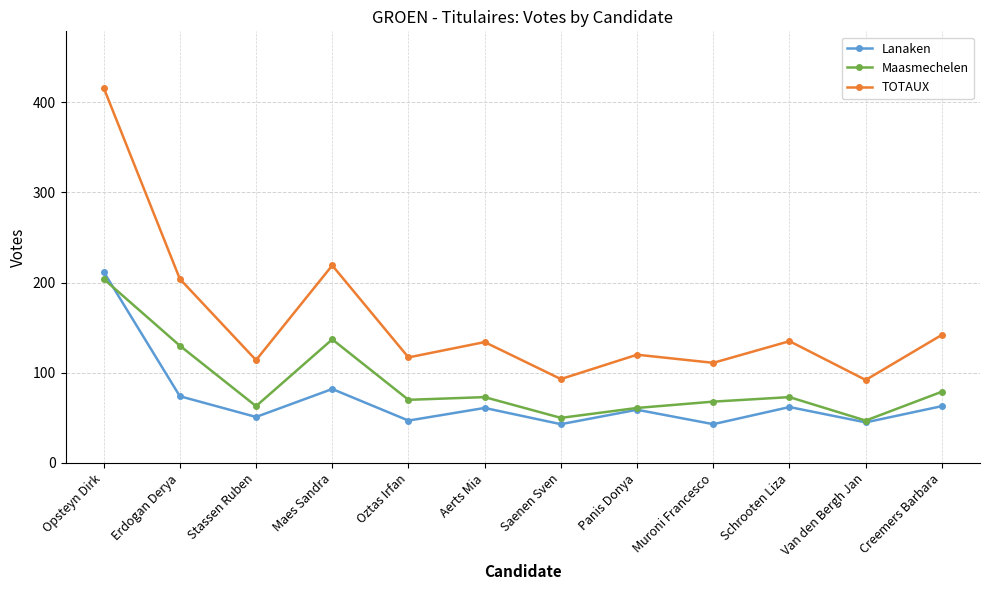

At which label is TOTAUX closest to 254?

Maes Sandra